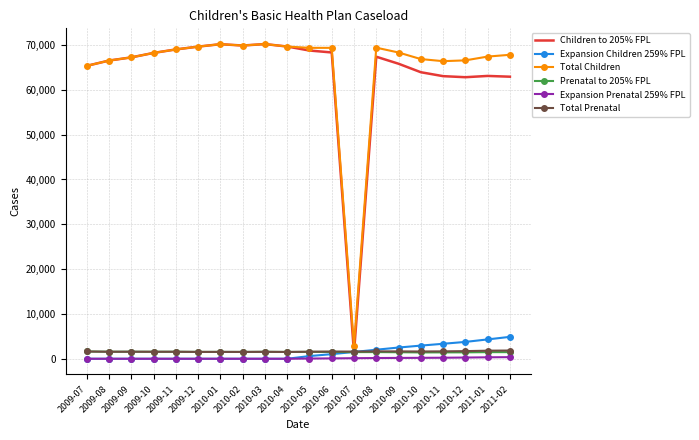

Is the value of Expansion Children 259% FPL at 2009-12 greater than the value of Children to 205% FPL at 2009-10?

No